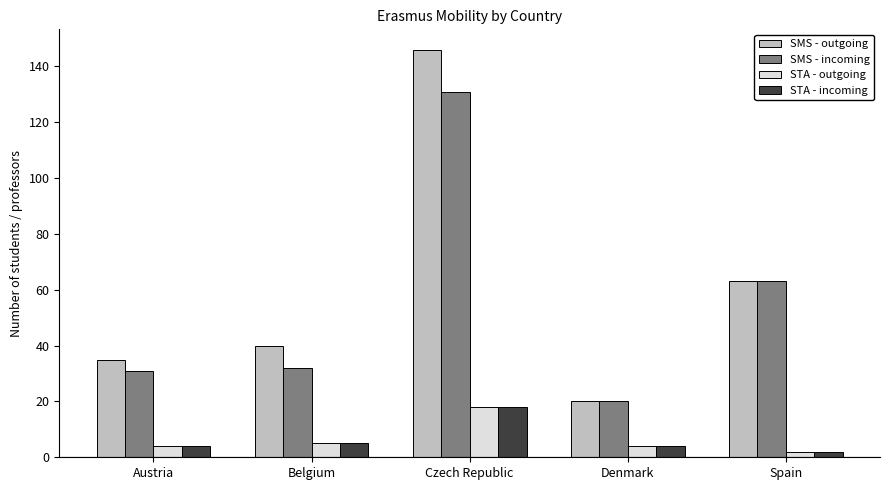

What is the difference between the second highest and minimum values in the SMS - outgoing series?

43